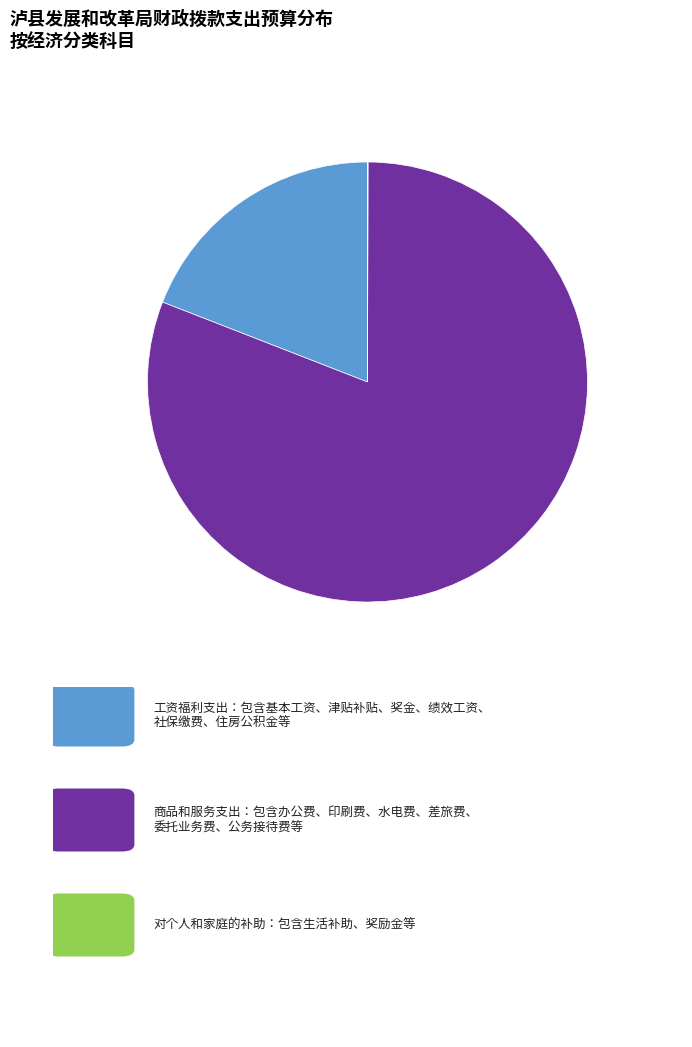

Is there a majority slice in this chart?

Yes